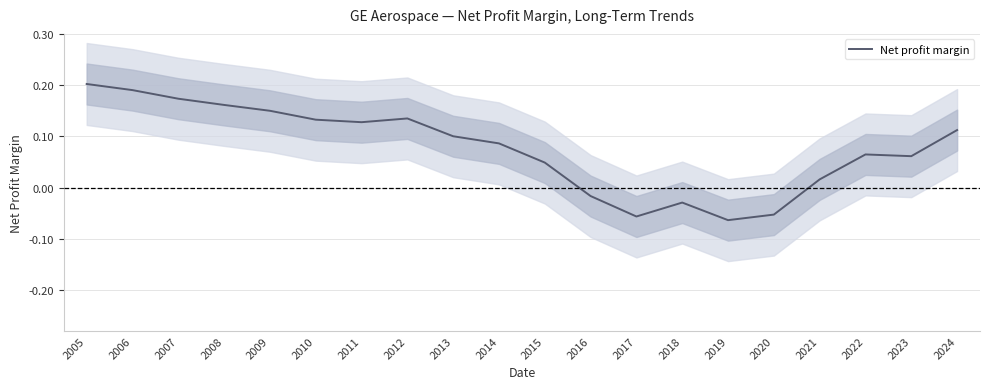

What is the change in value from 2008 to 2021?

-0.1